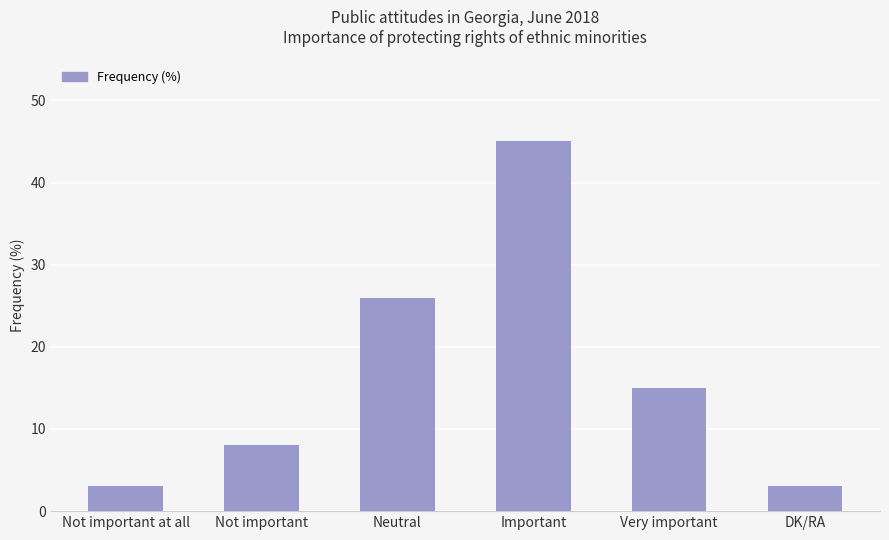

Reading left to right, transcribe all the data shown in this chart.

Not important at all=3	Not important=8	Neutral=26	Important=45	Very important=15	DK/RA=3